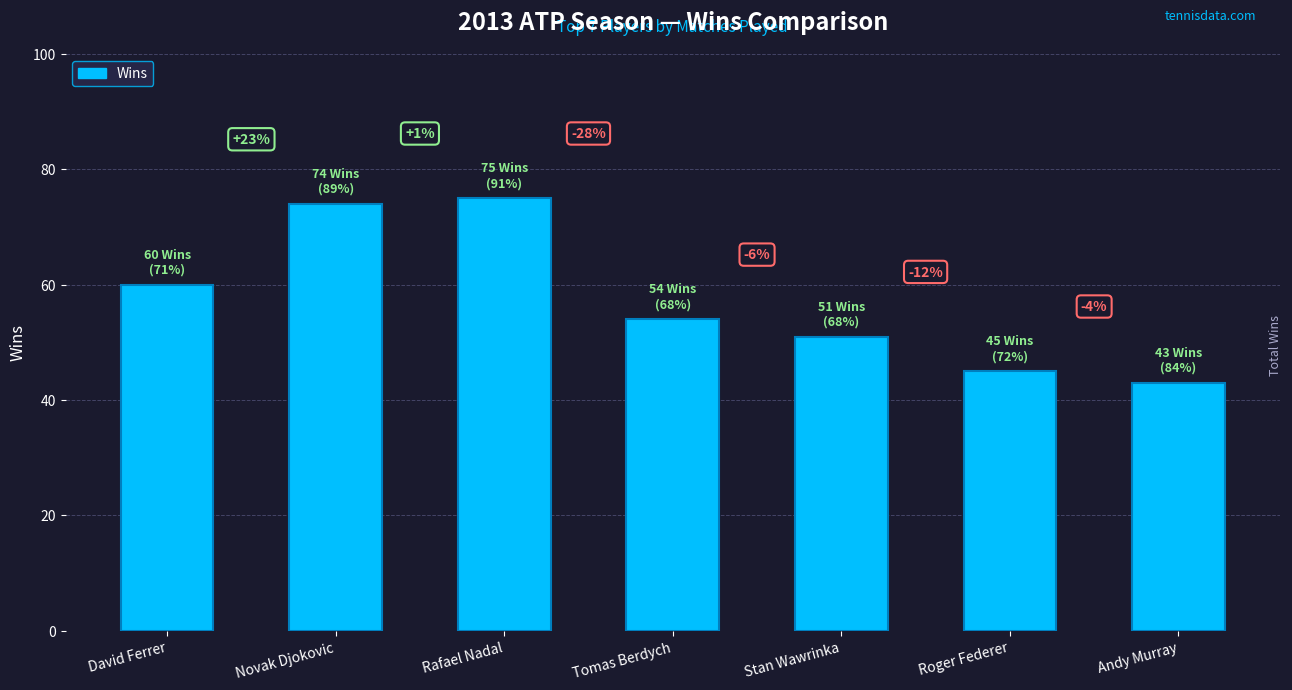

Between Novak Djokovic and Andy Murray, which is larger?

Novak Djokovic